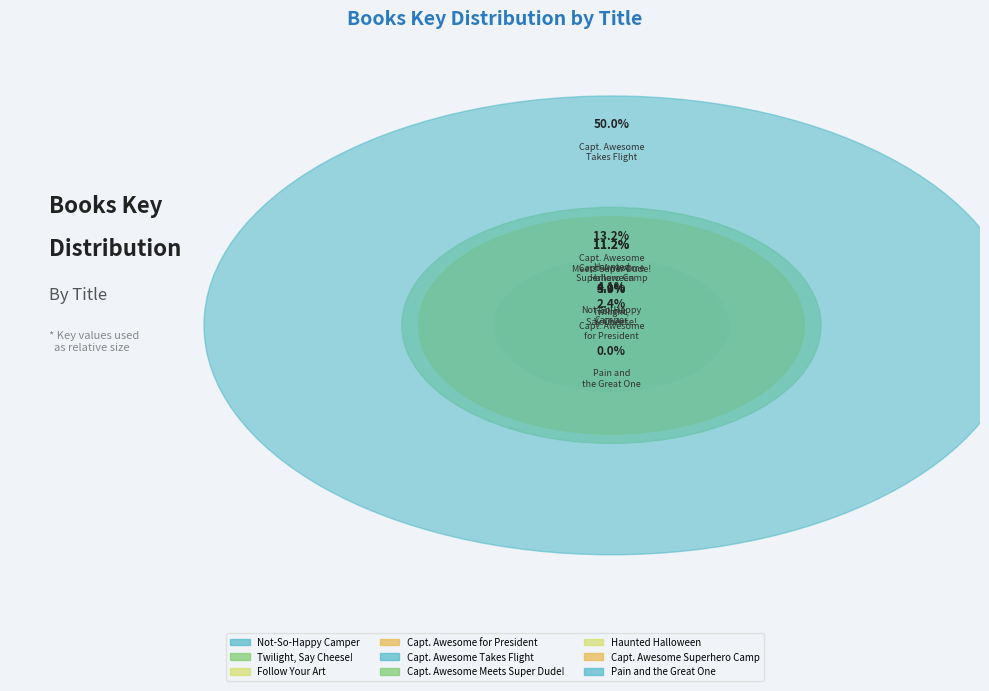

To the nearest percent, what percentage of the pie is Captain Awesome for President?

2%